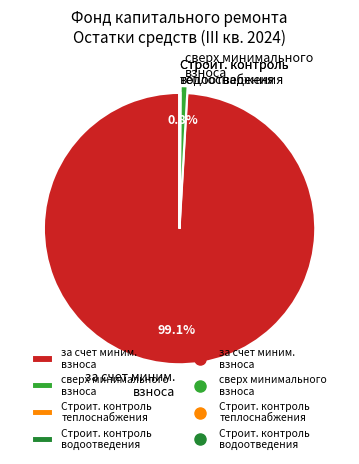

Does за счет миним. взноса represent more than half of the total?

Yes